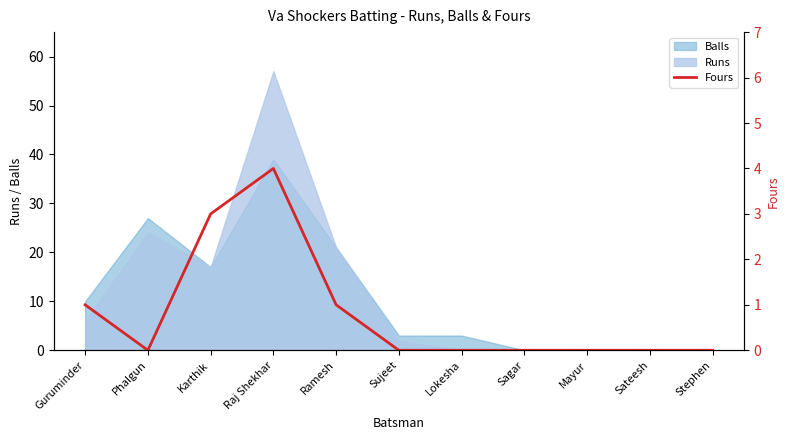

What is the difference between the values at Lokesha and Karthik?

3